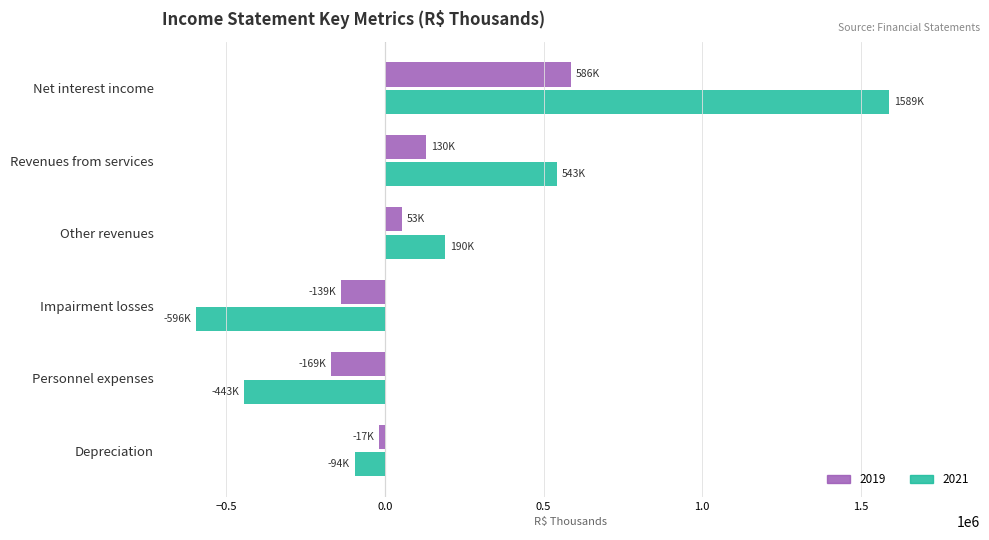

How many categories are shown in the chart?

6